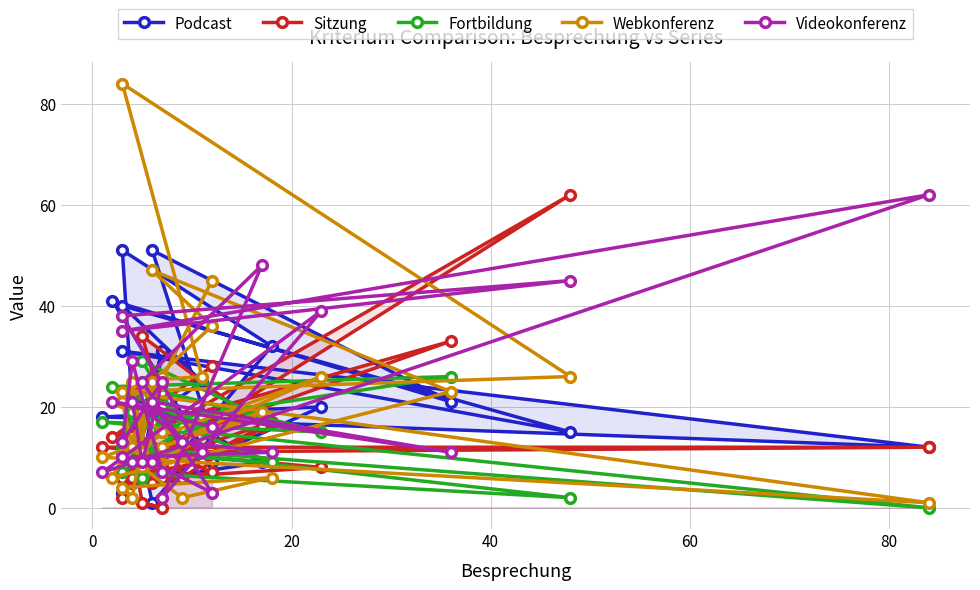

What is the total value across all series at 60?

75